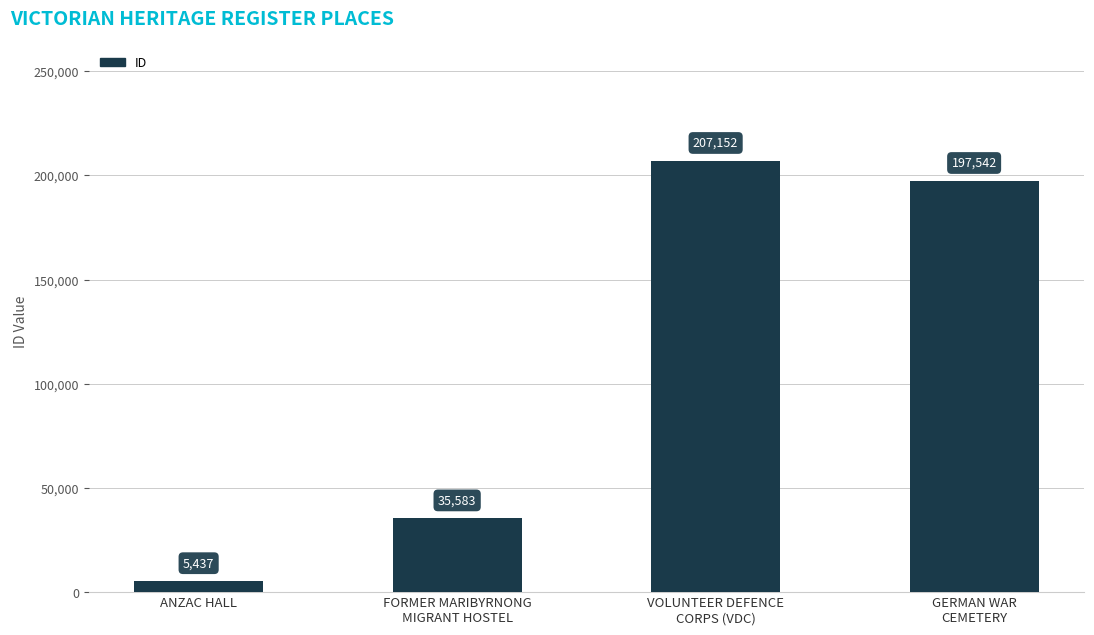

The value at ANZAC HALL is 5437. True or false?

True